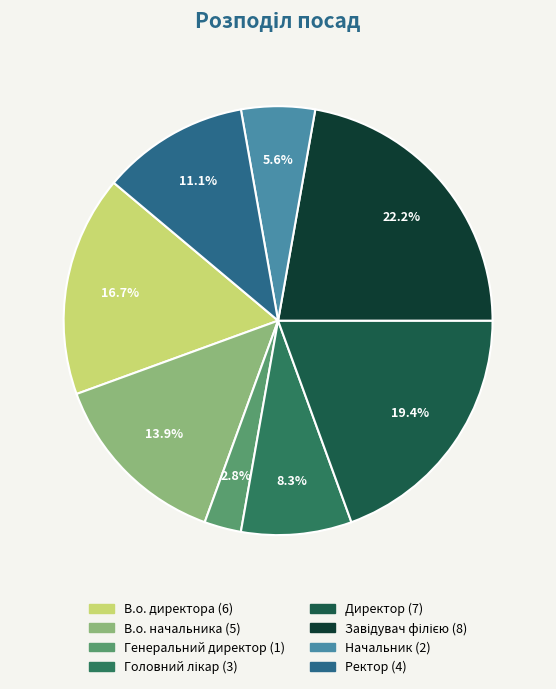

To the nearest percent, what is the difference between the Начальник and В.о. начальника slice percentages?

8%